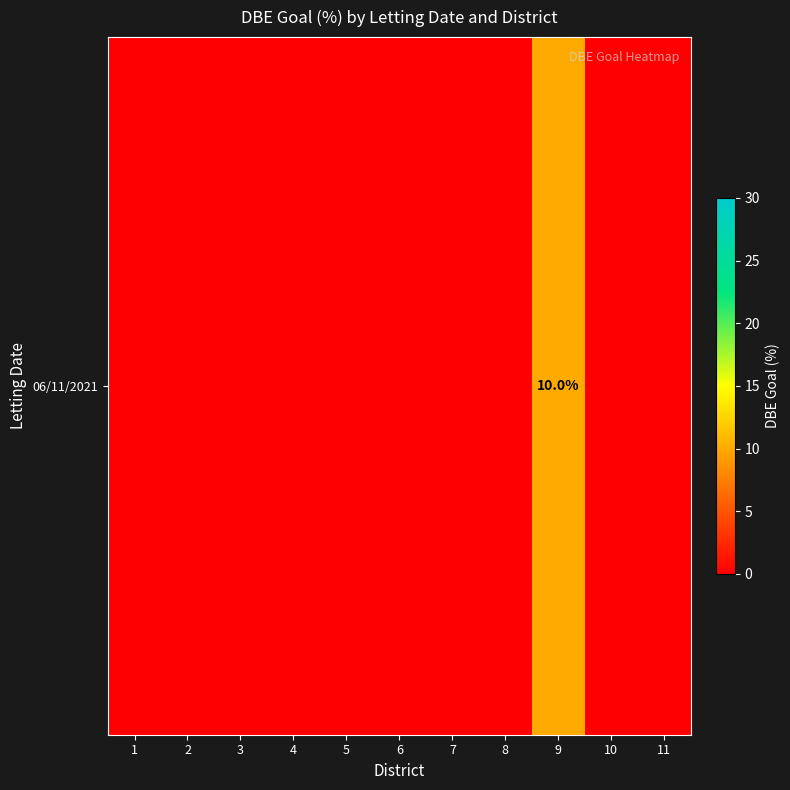

What is the change in value from 4 to 9?

+10